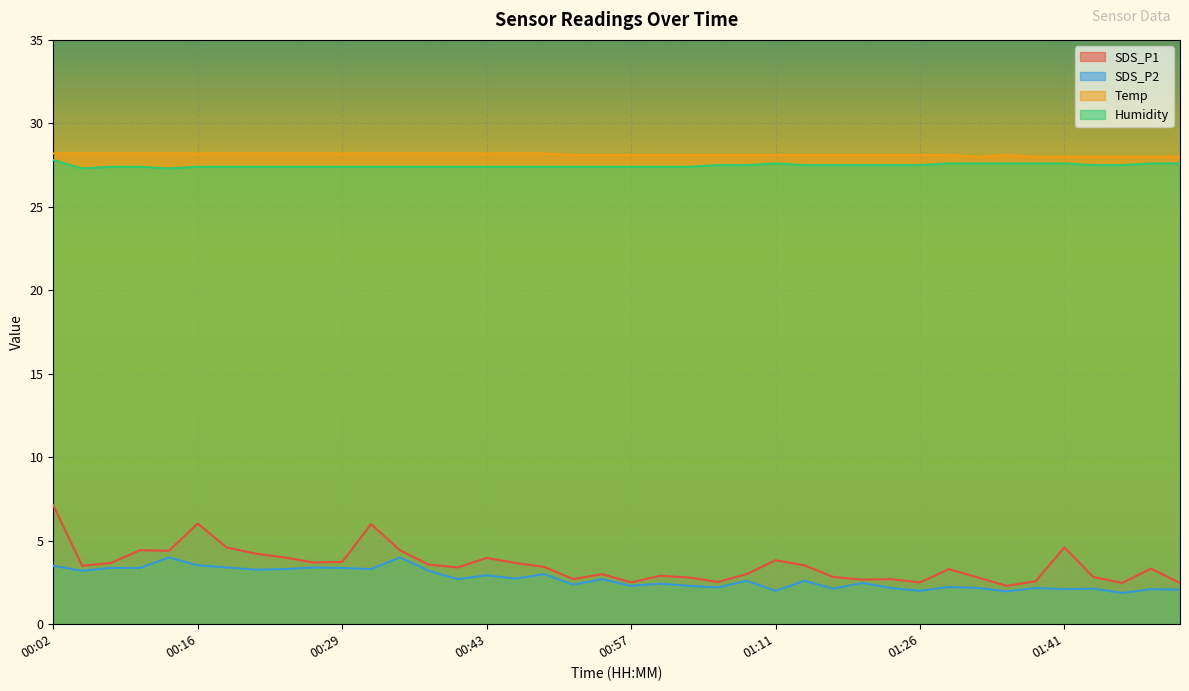

How many lines are shown in the chart?

4